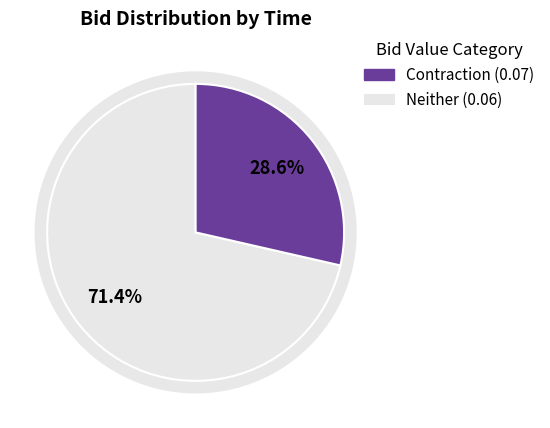

Does 16:03:05.543 represent more than half of the total?

No